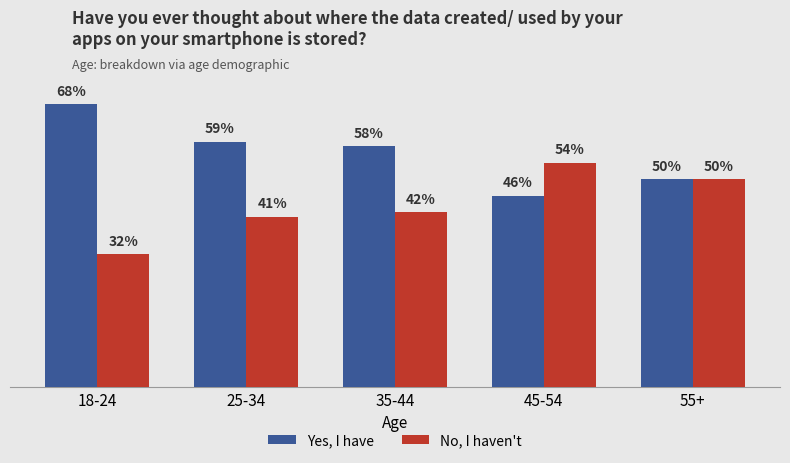

Rank the categories by No, I haven't value from lowest to highest.

18-24, 25-34, 35-44, 55+, 45-54